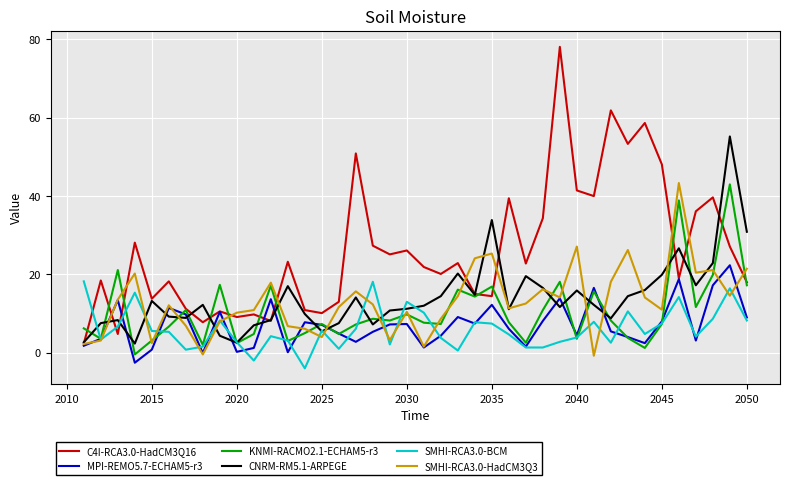

What is the greatest value displayed?

78.1